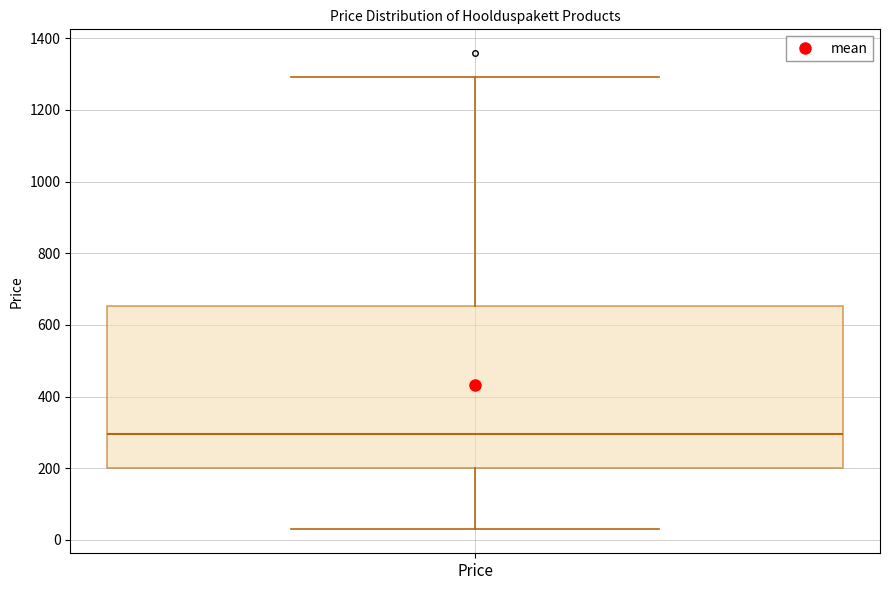

Transcribe this box plot: give where the median line is, the range the box spans, and where the two whiskers end, as read against the y-axis. The values are not printed on the chart, so give them approximately, as read against the axis.

median 300, box 200 to 660, whiskers 20 to 1300